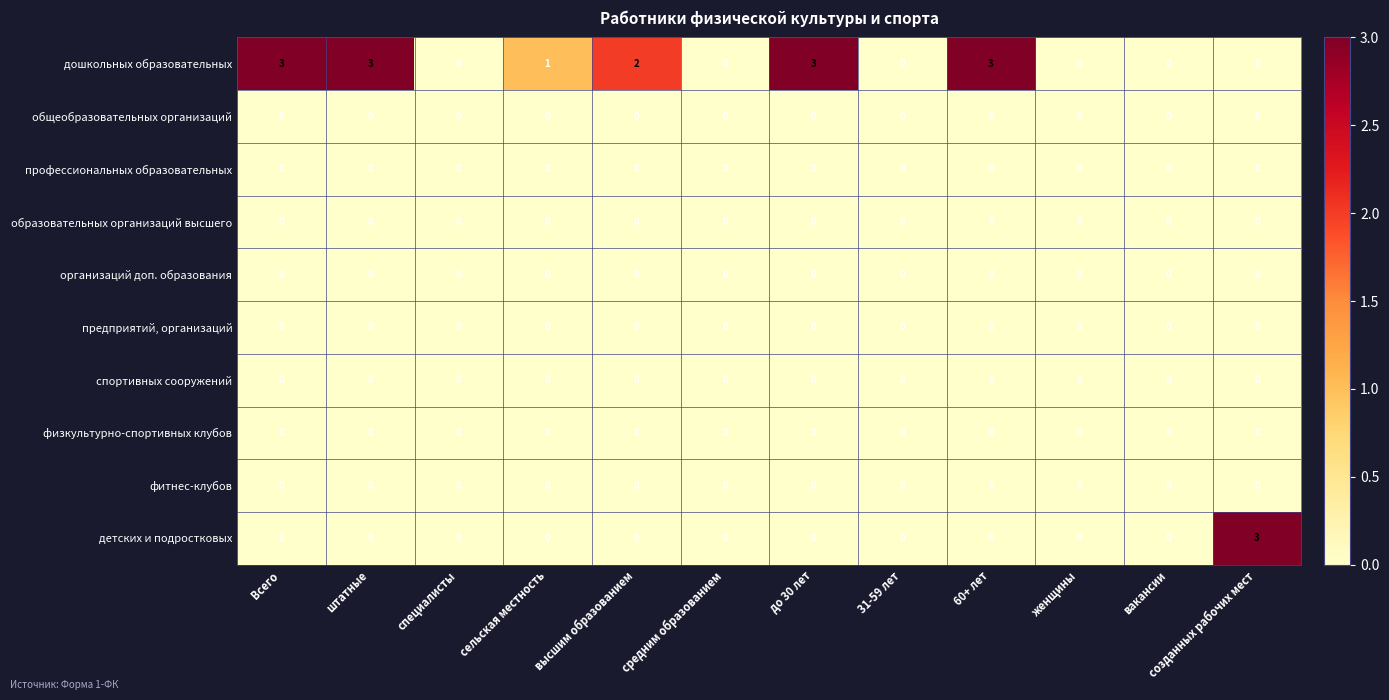

What is the difference between the highest and lowest values at 60+ лет?

3